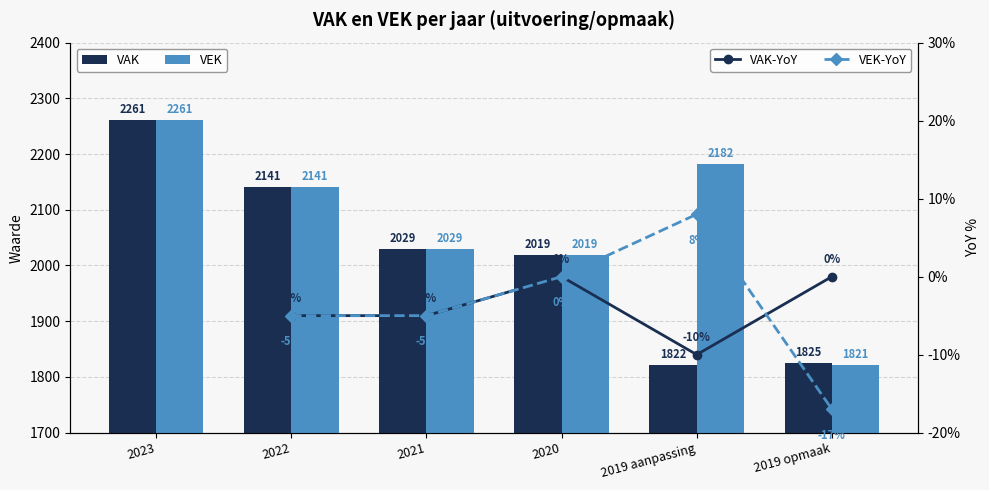

What is the label of the 5th bar from the left?

2019 aanpassing